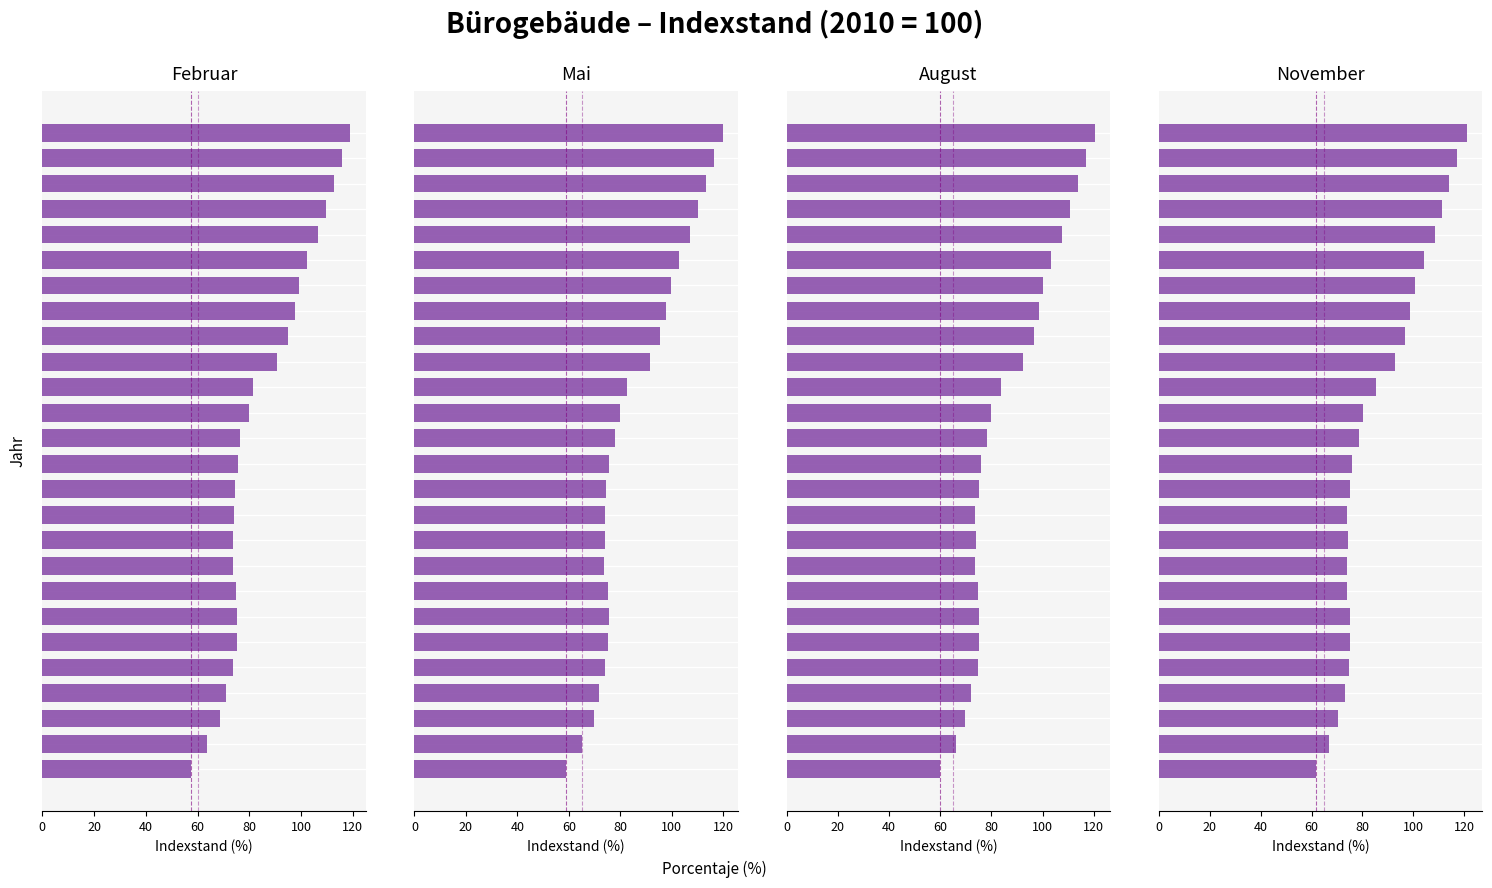

Between 40 and 20, which is larger?

40